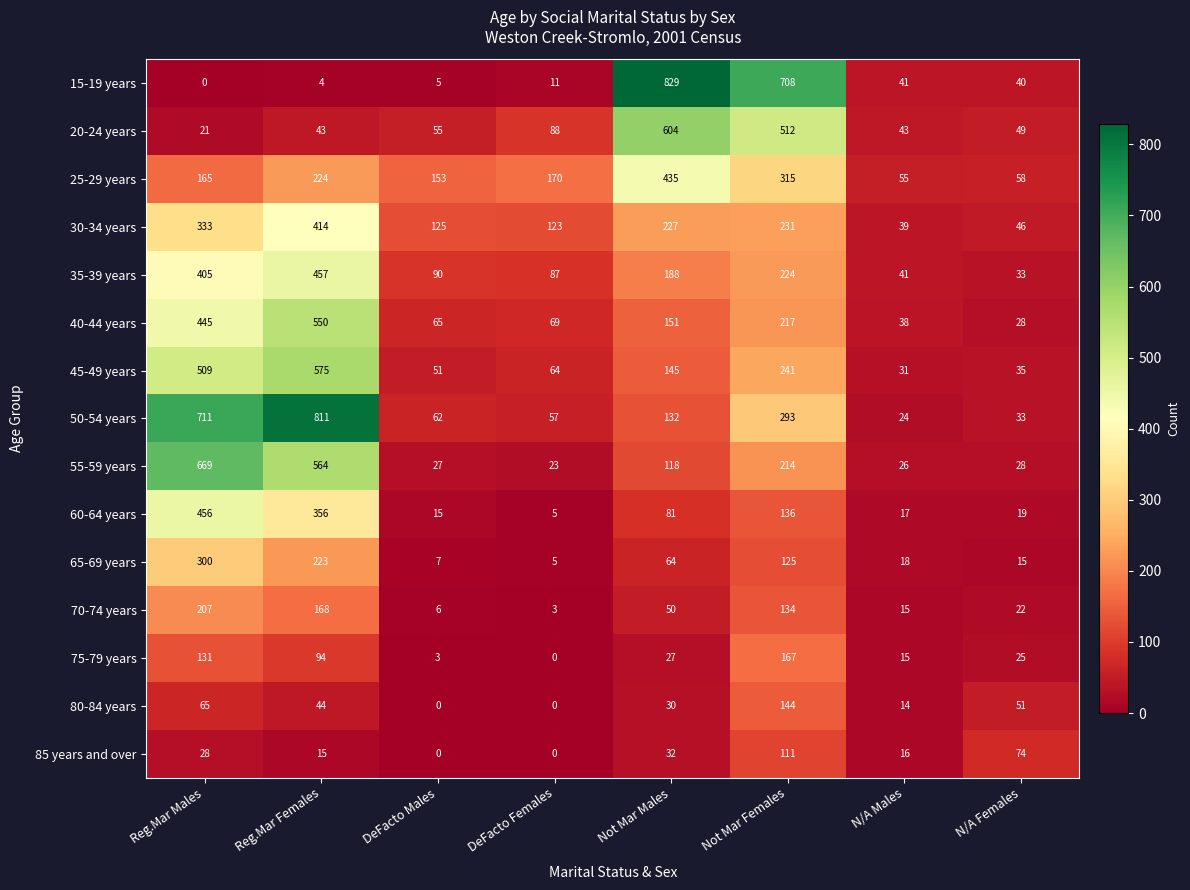

Is it true that 45-49 years equals 575 at Reg.Mar Females?

True